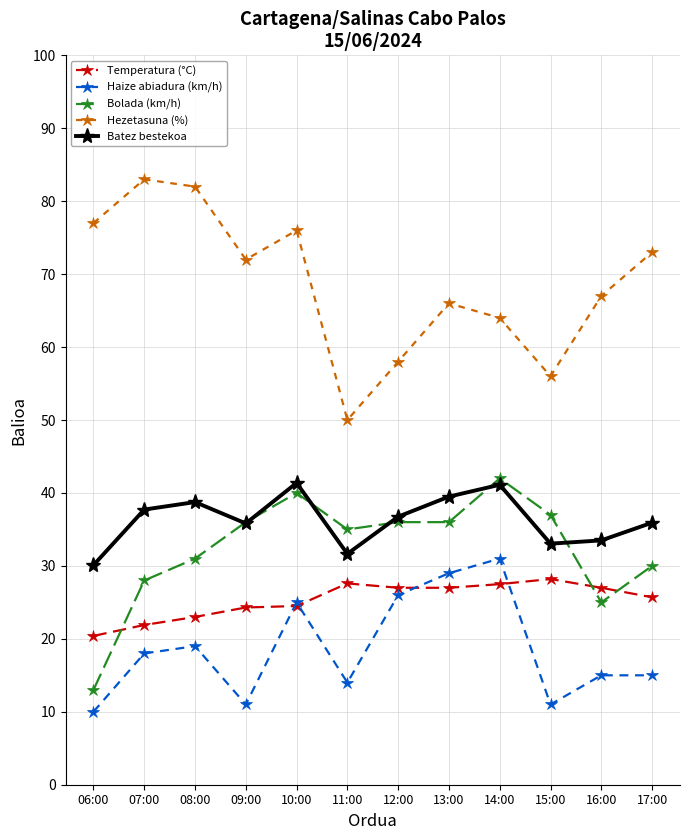

What is the difference between the Bolada (km/h) values at 16:00 and 13:00?

11.0